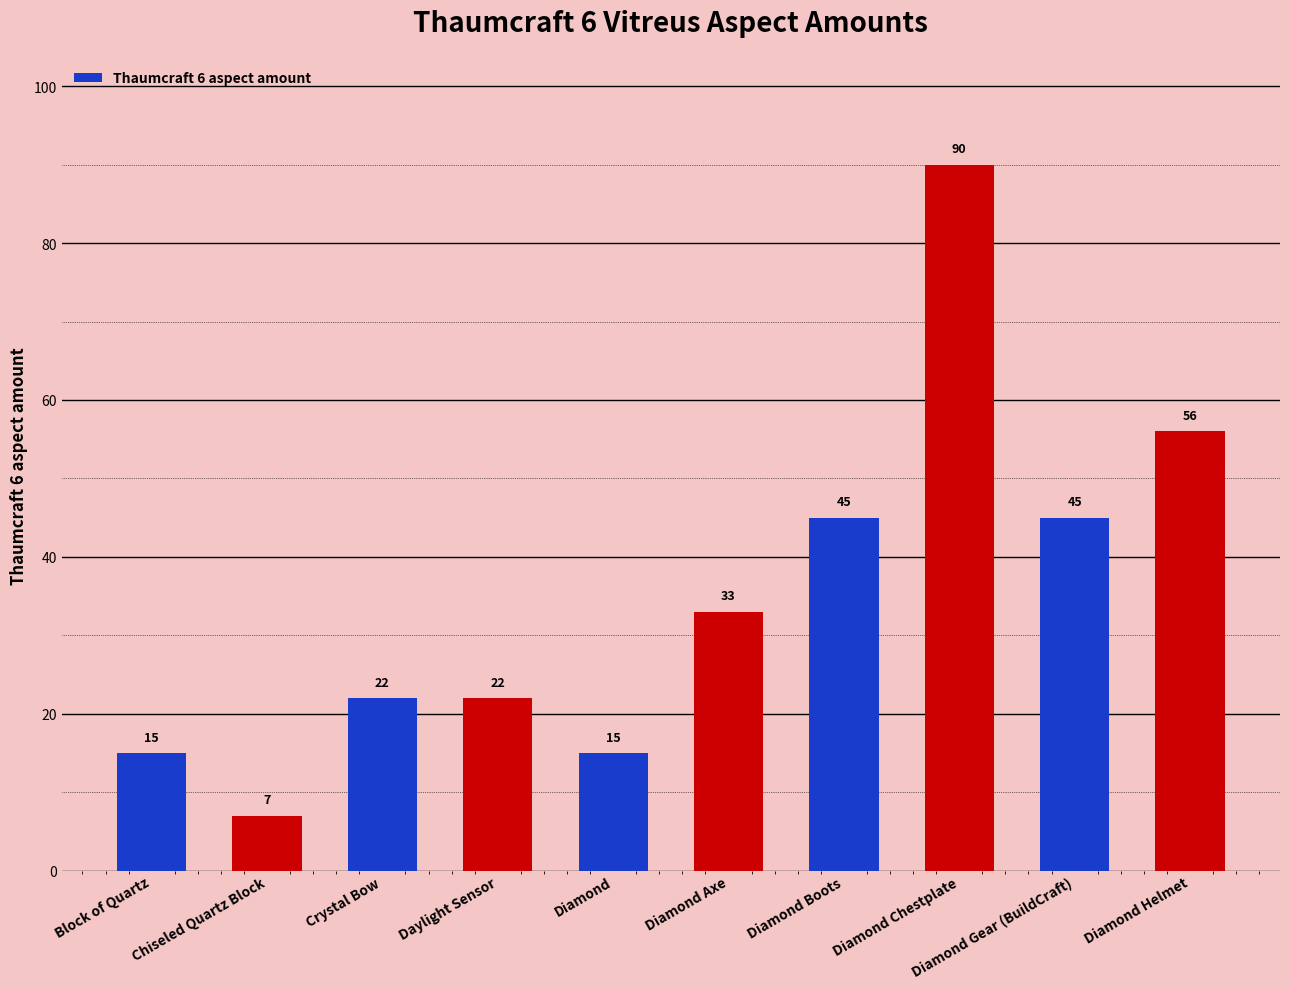

What is the sum of all values?

350